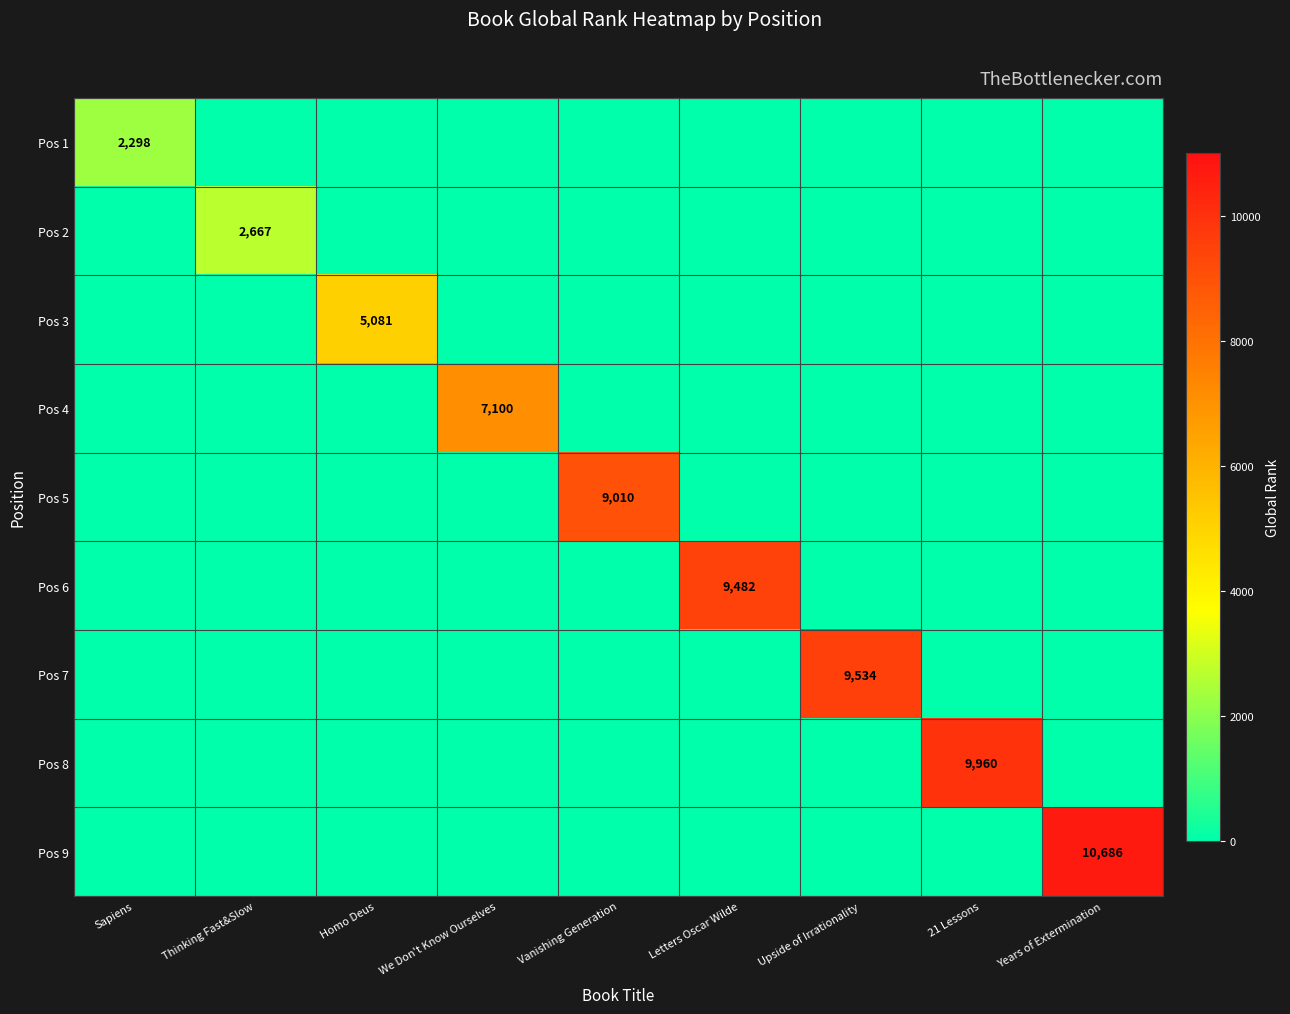

The value of Pos 1 at Sapiens is 1585. True or false?

False